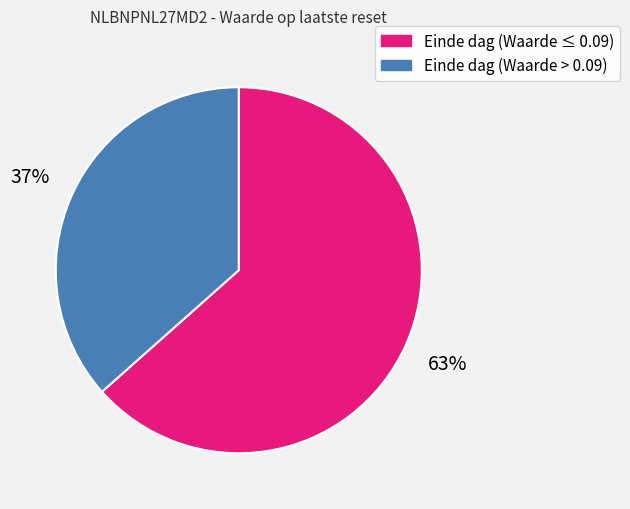

To the nearest percent, what is the average slice percentage?

50%